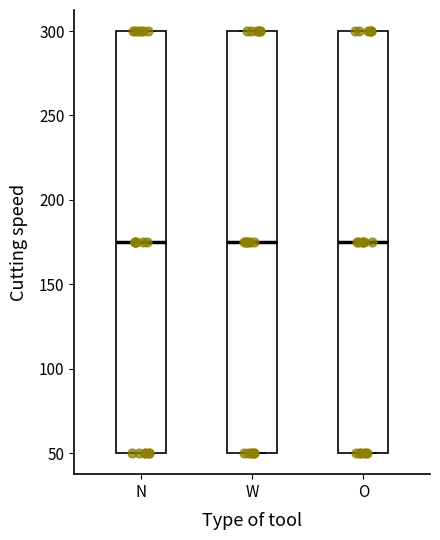

Where is the upper edge of the box for W on the y-axis? The values are not printed on the chart, so give them approximately, as read against the axis.

300